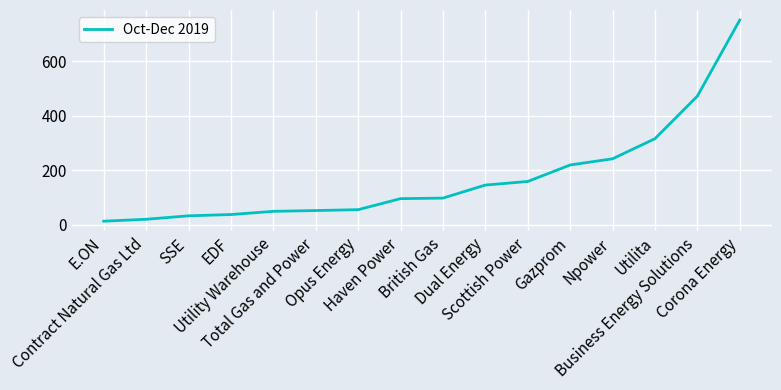

What is the difference between the maximum and minimum values?

736.8